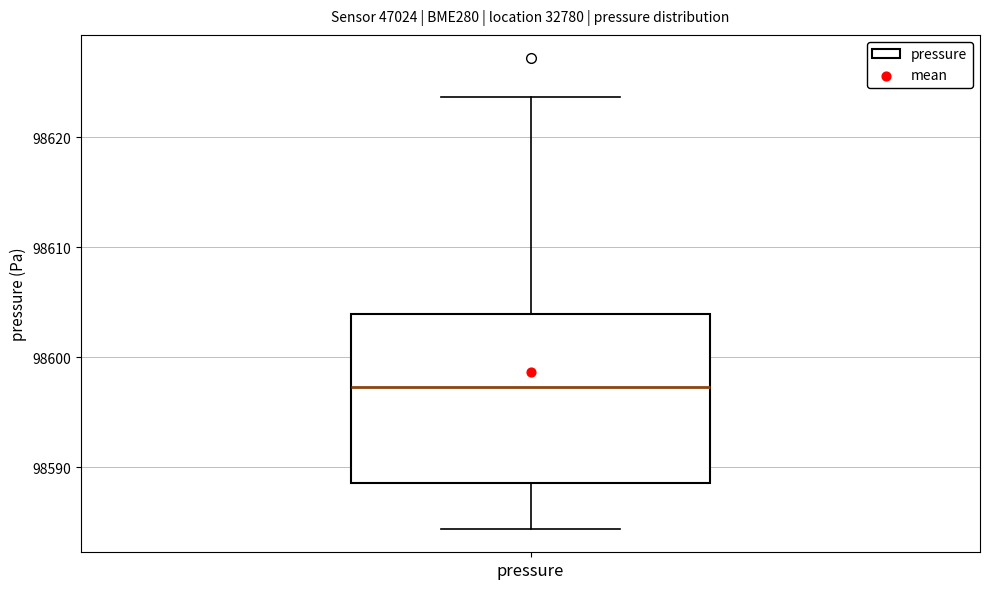

Read this box plot against the y-axis: the position of the median line, the range covered by the box, and the ends of both whiskers. The values are not printed on the chart, so give them approximately, as read against the axis.

median 98597, box 98589 to 98604, whiskers 98584 to 98624